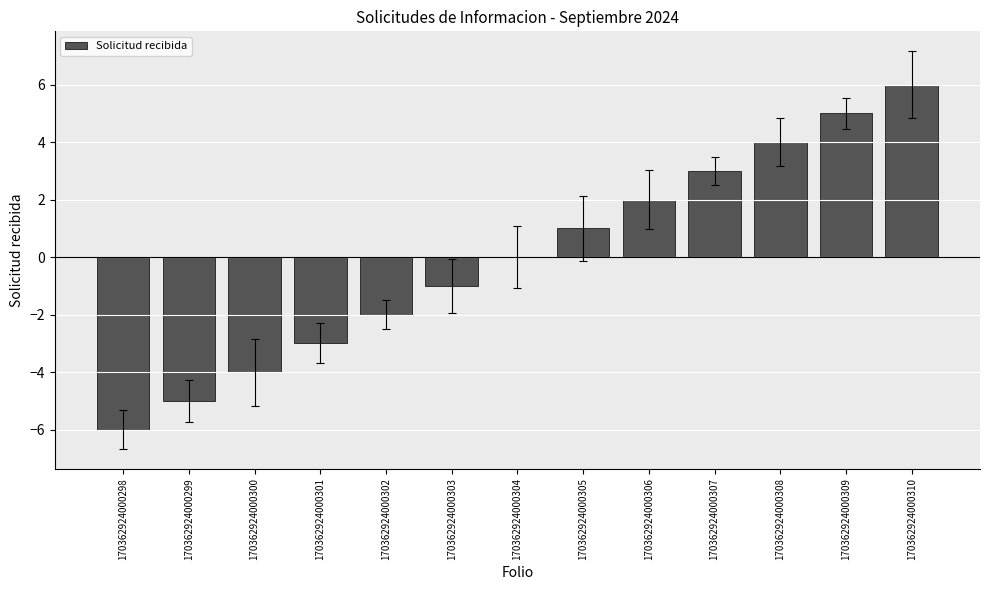

What is the value of the 1st bar from the left?

-6